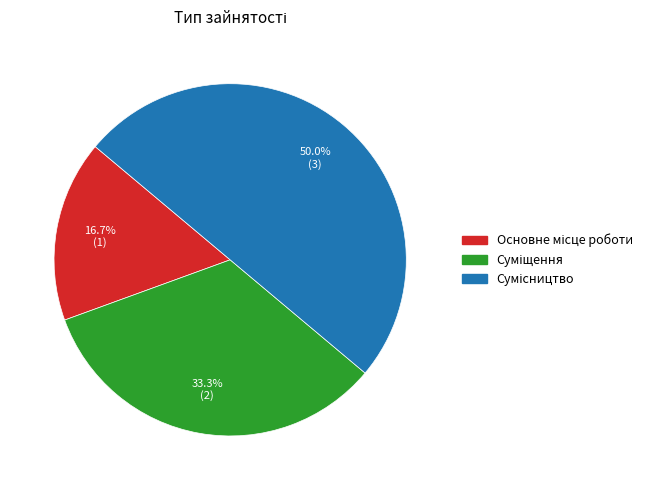

What is the change in value from Суміщення to Сумісництво?

+1